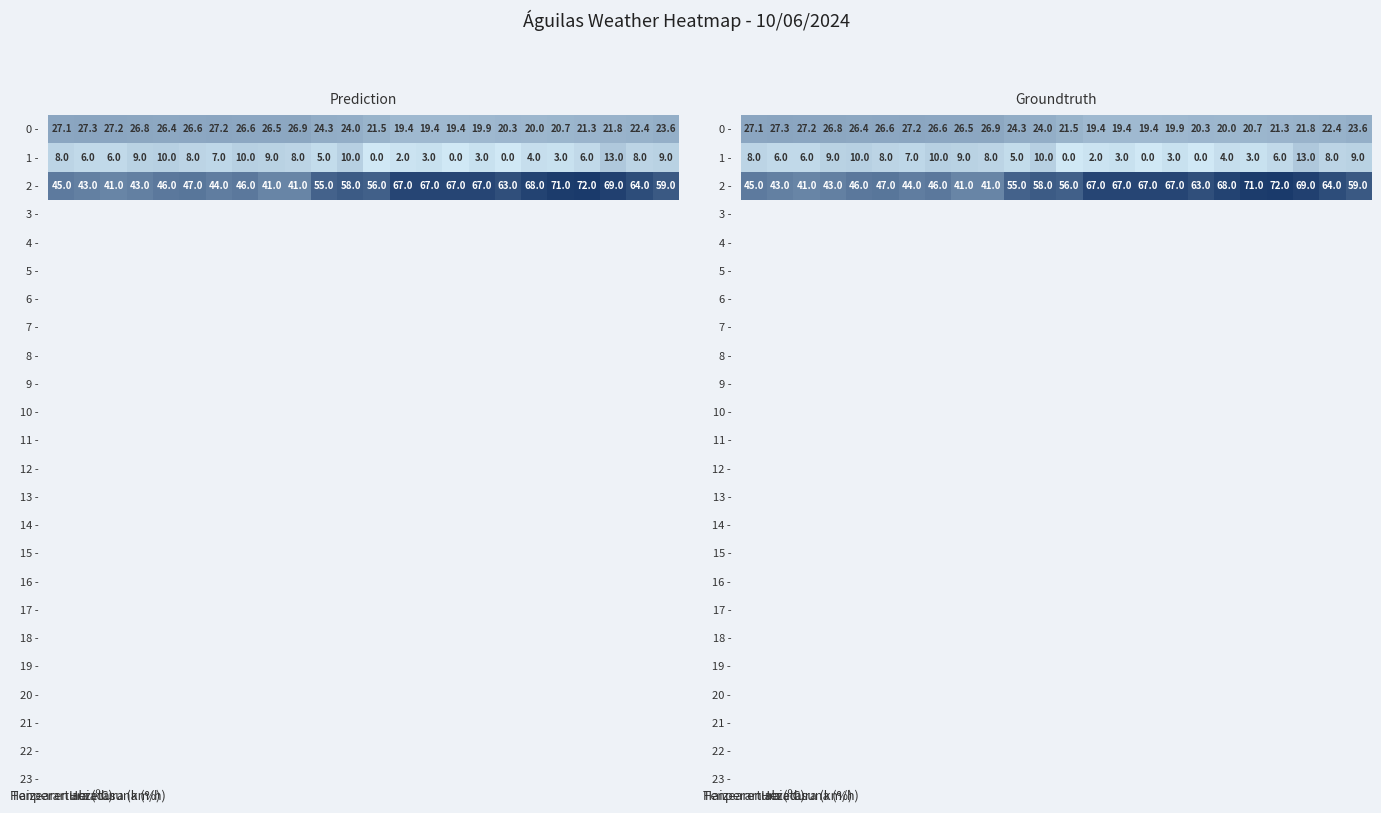

Which series has the largest total across all categories?

2 -